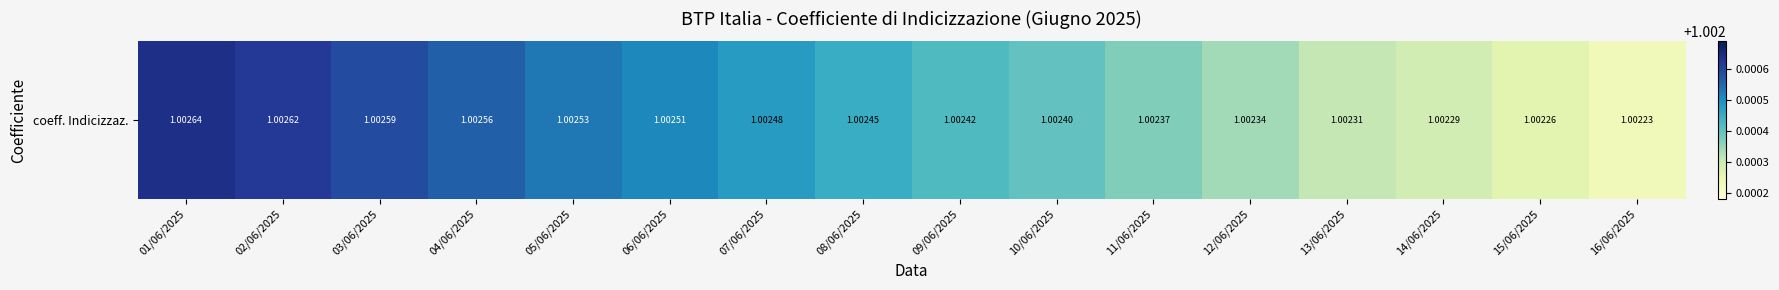

Reading right to left, transcribe all the data shown in this chart.

16/06/2025=1.0	15/06/2025=1.0	14/06/2025=1.0	13/06/2025=1.0	12/06/2025=1.0	11/06/2025=1.0	10/06/2025=1.0	09/06/2025=1.0	08/06/2025=1.0	07/06/2025=1.0	06/06/2025=1.0	05/06/2025=1.0	04/06/2025=1.0	03/06/2025=1.0	02/06/2025=1.0	01/06/2025=1.0